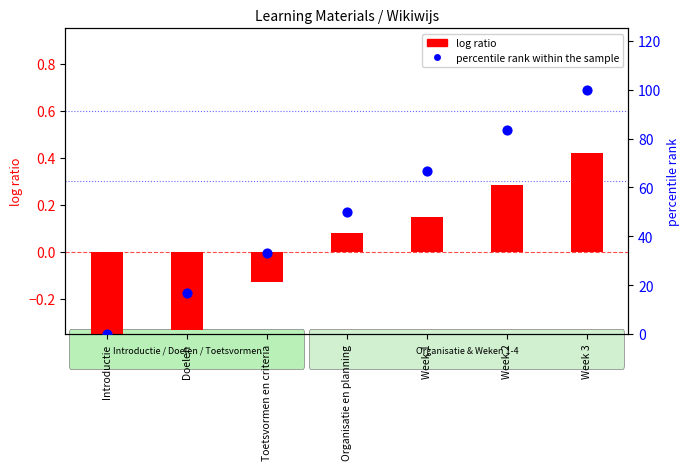

Which series has the largest total across all categories?

percentile rank within the sample